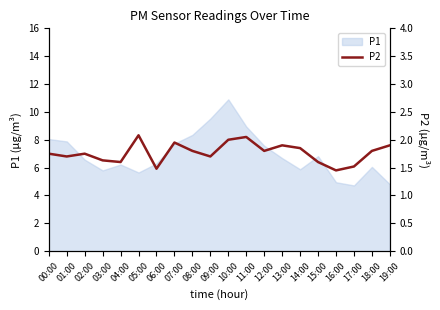

What is the minimum value shown in the chart?

1.4